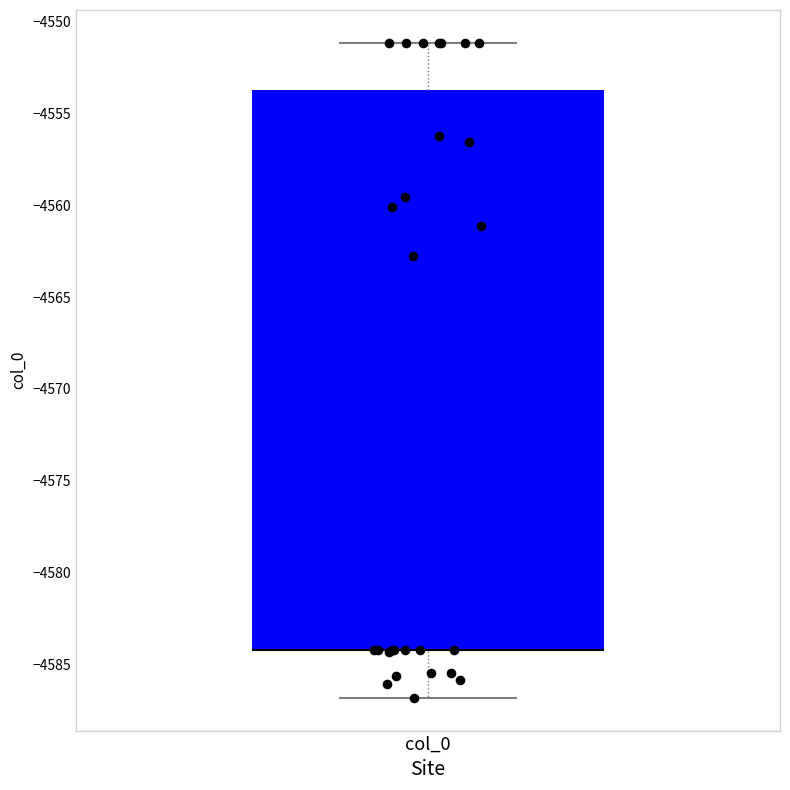

Read this box plot against the y-axis: the position of the median line, the range covered by the box, and the ends of both whiskers. The values are not printed on the chart, so give them approximately, as read against the axis.

median -4584.0 (drawn on the box's lower edge), box -4584.5 to -4553.5, whiskers -4587.0 to -4551.0